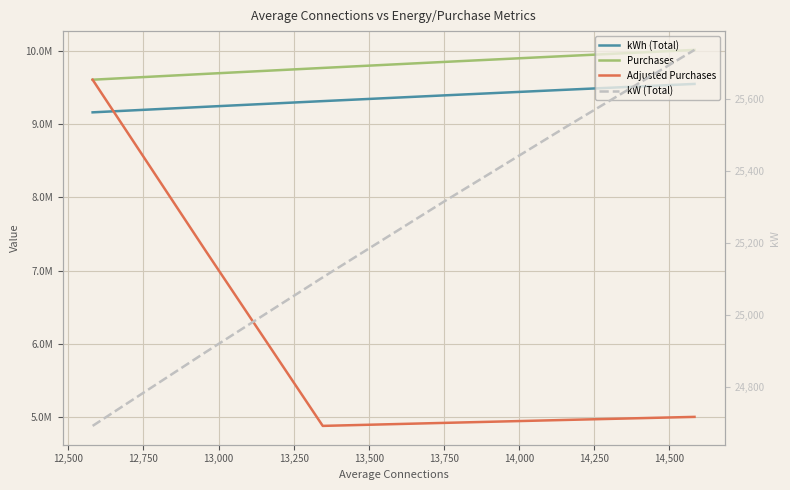

What is the lowest value of the Purchases series?

9602956.3